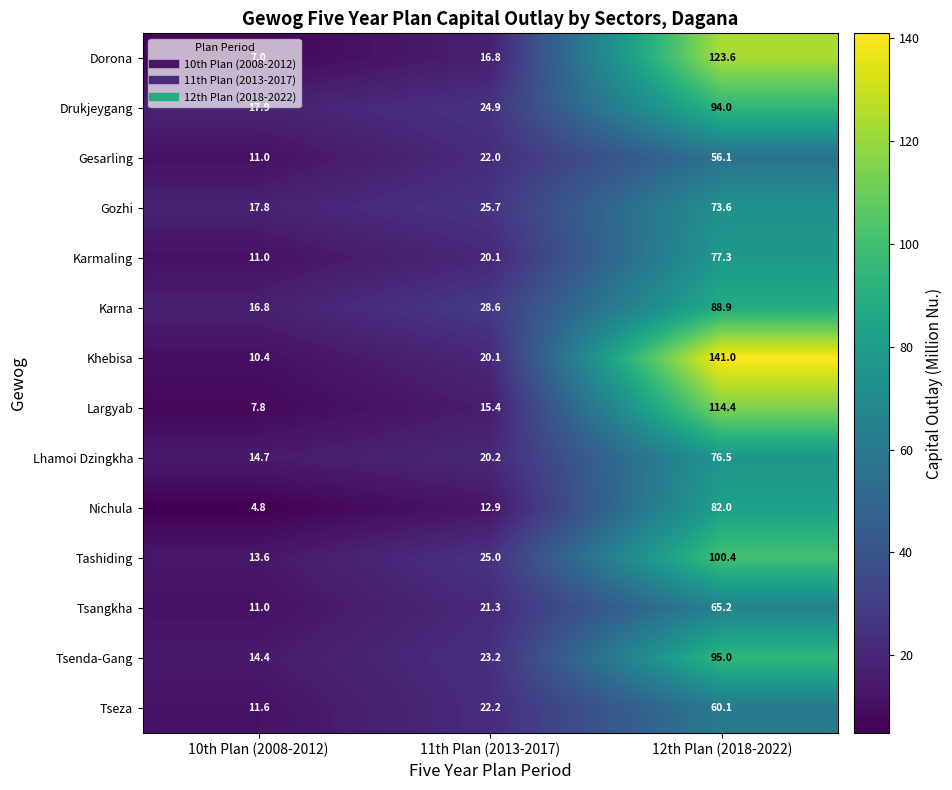

Which label corresponds to the largest value in the chart?

12th Plan (2018-2022)